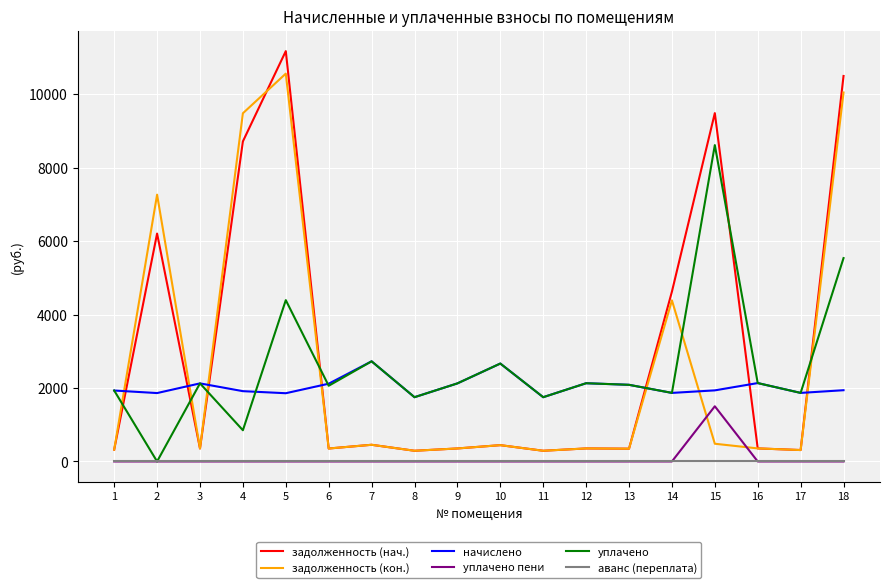

What is the maximum value shown in the chart?

11169.2